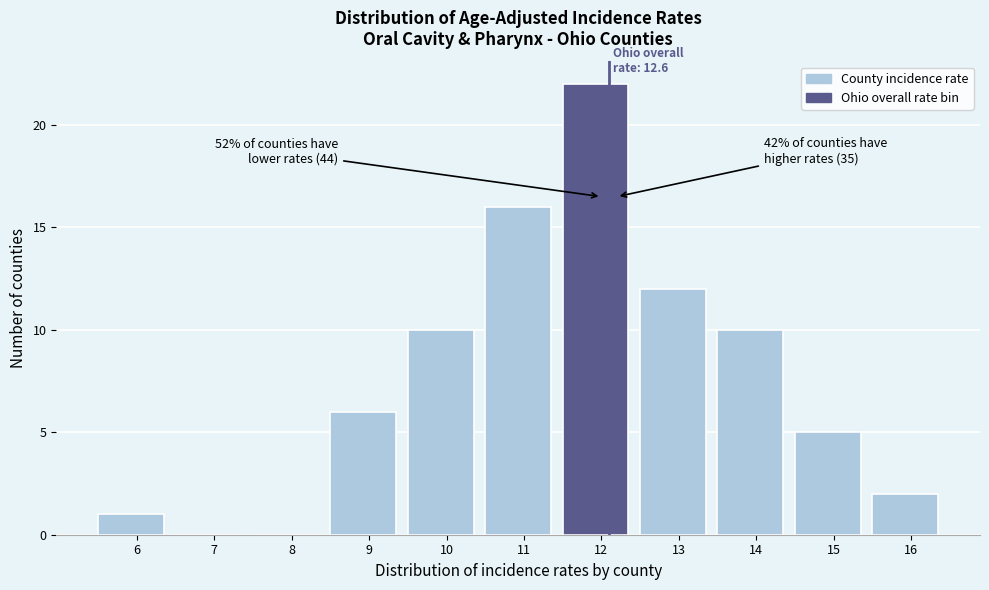

Reading left to right, transcribe all the data shown in this chart.

6=1	7=0	8=0	9=6	10=10	11=16	12=22	13=12	14=10	15=5	16=2